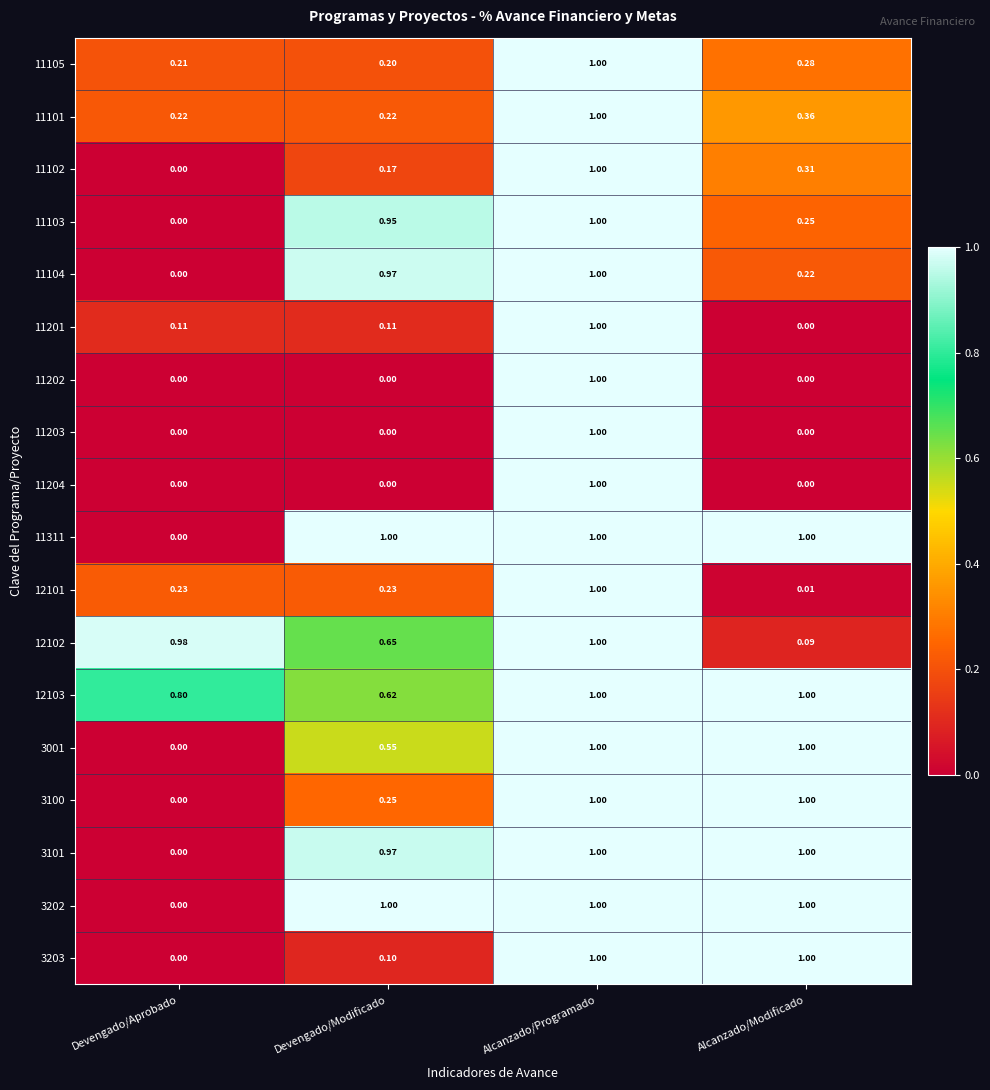

At how many categories does at least one series exceed 0?

4